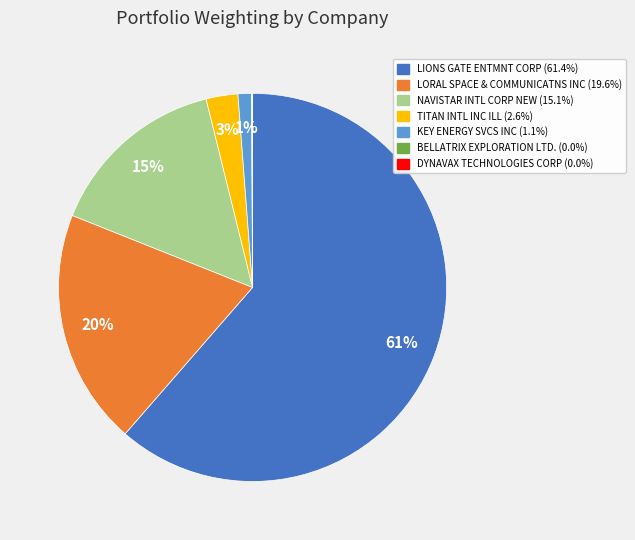

Is it true that NAVISTAR INTL CORP NEW is 22% of the pie?

False